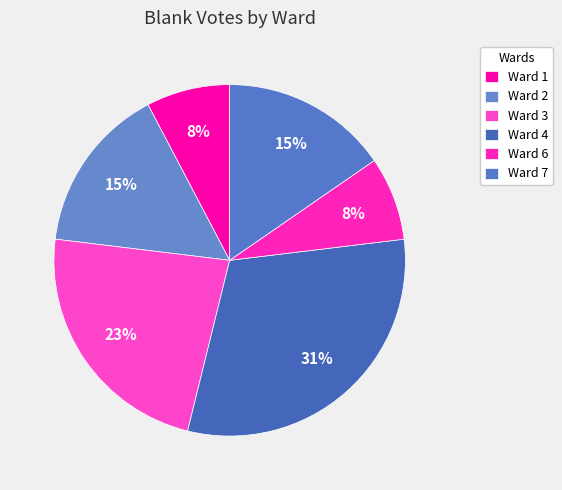

Is it true that Ward 1 is 8% of the pie?

True